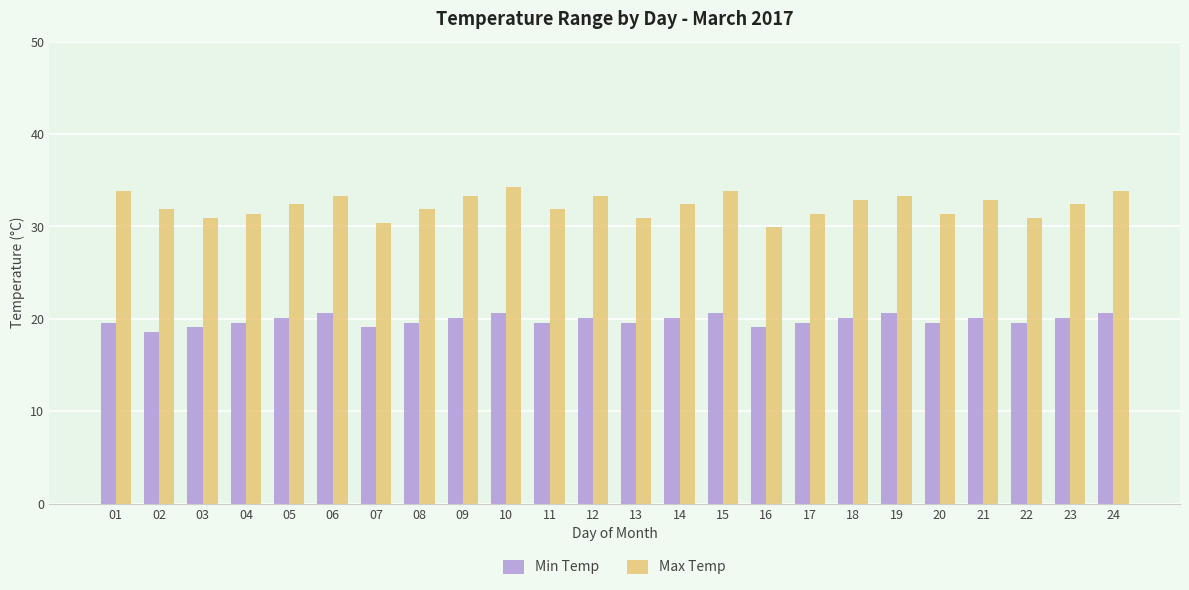

How many distinct data groups are displayed?

2